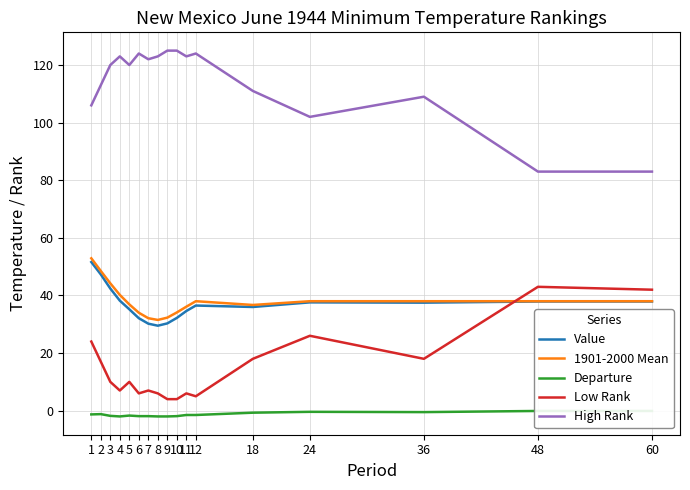

What is the sum of all Low Rank values?

253.0